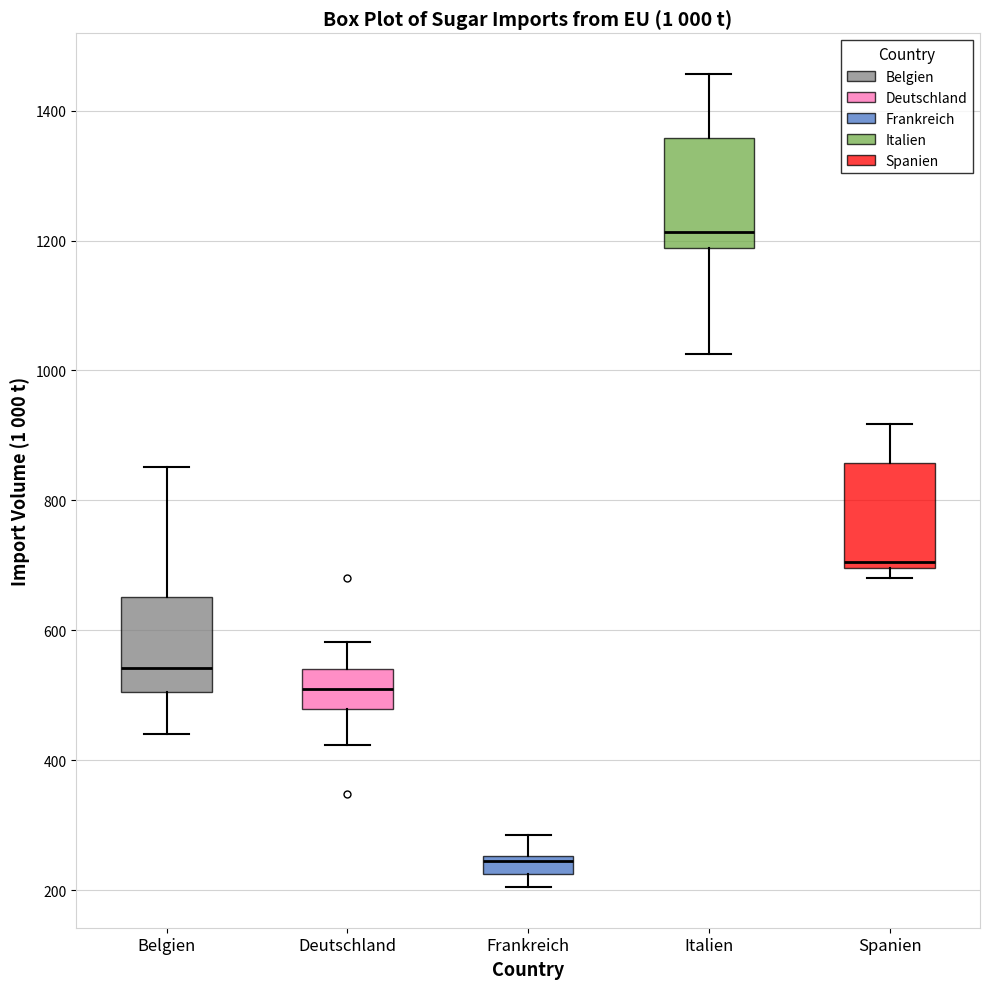

Where is the lower edge of the box for Spanien on the y-axis? The values are not printed on the chart, so give them approximately, as read against the axis.

700